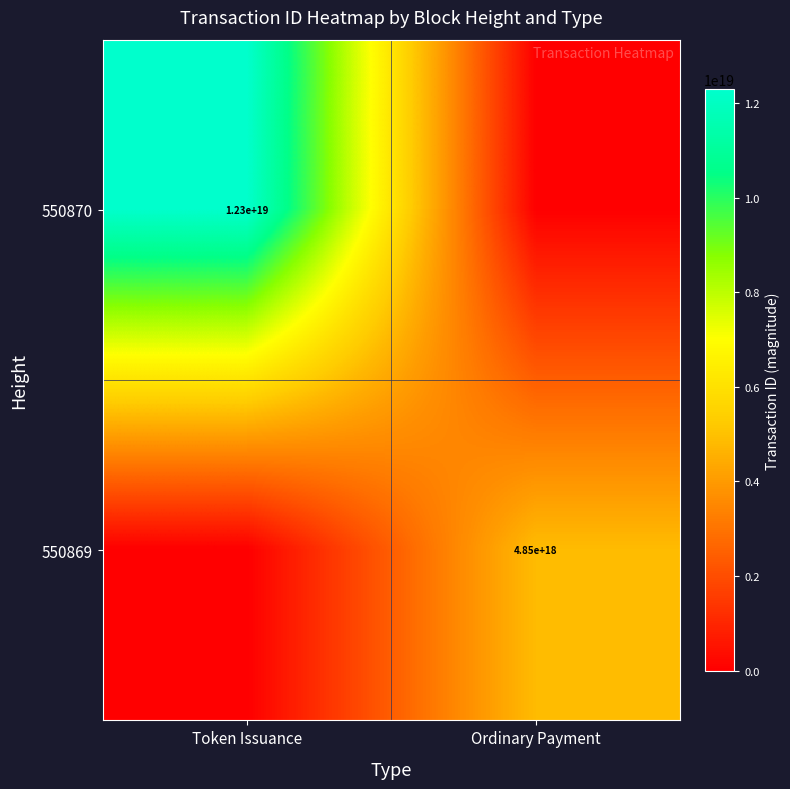

True or false: 550869 has a value of 6961292177019417600 at Ordinary Payment.

False